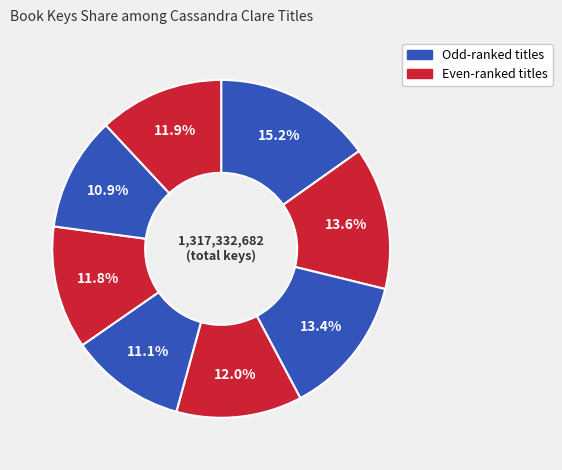

How many slices are in this pie chart?

8